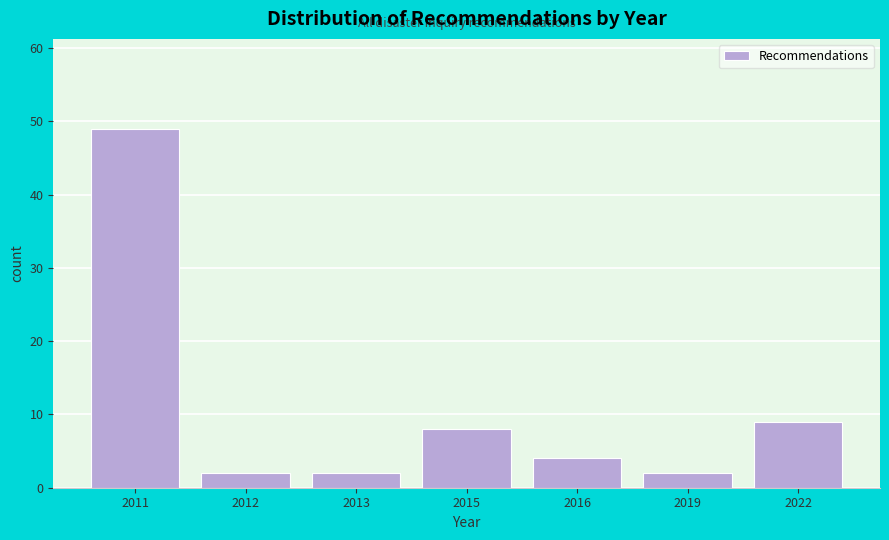

Reading left to right, extract all data points from this chart.

49	2	2	8	4	2	9